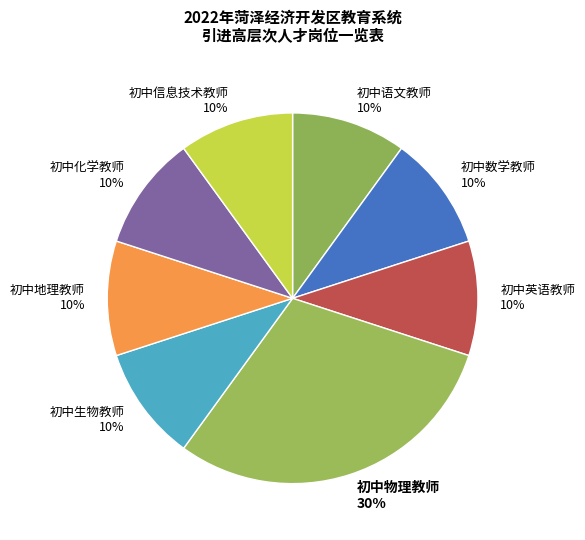

True or false: 初中英语教师 accounts for 18% of the total.

False